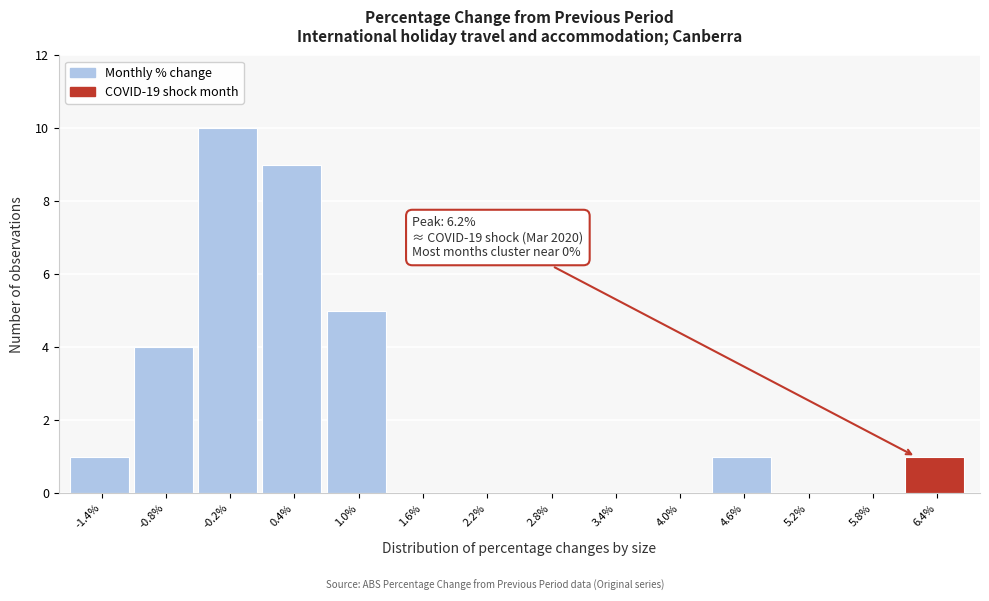

Over which range of the x-axis is the bar tallest?

-0.5 to 0.1